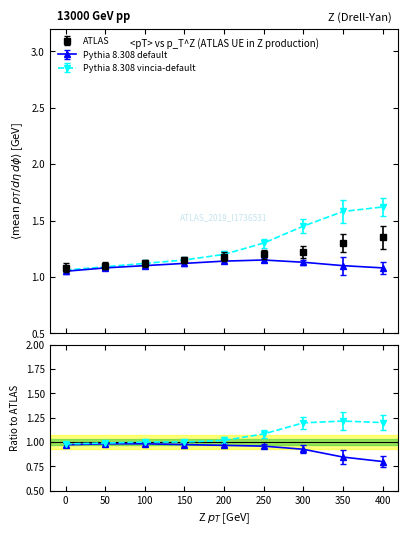

Which series has the largest total across all categories?

Pythia 8.308 vincia-default